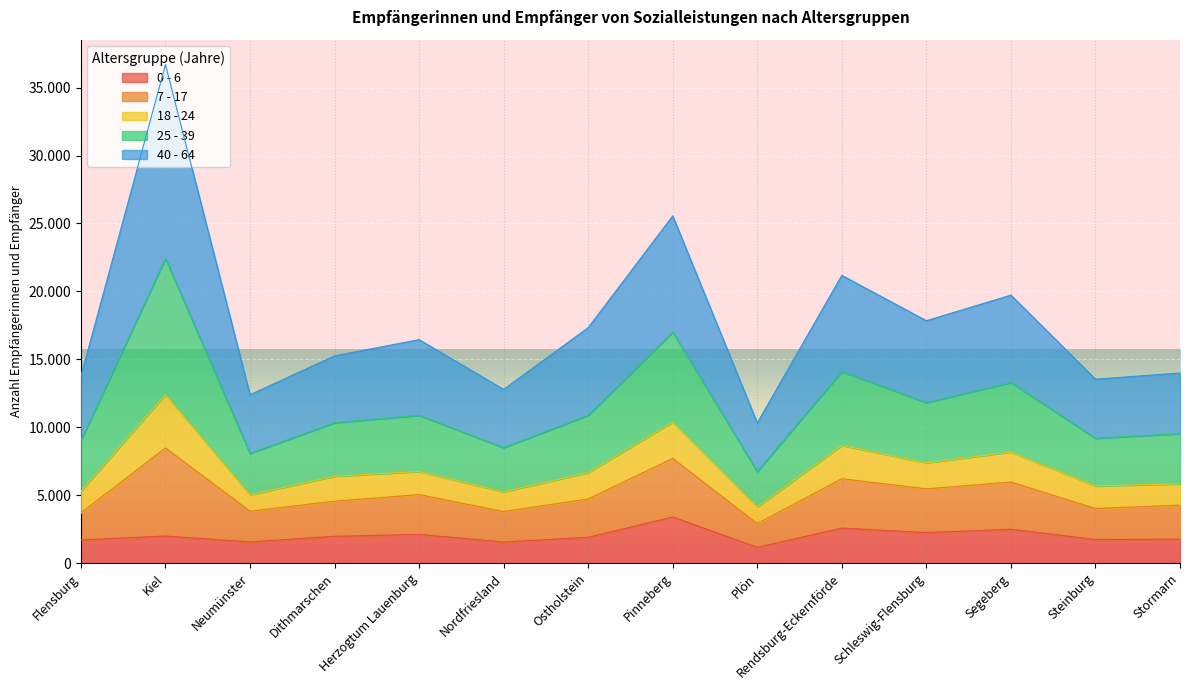

At which category is the sum across all series the highest?

Kiel